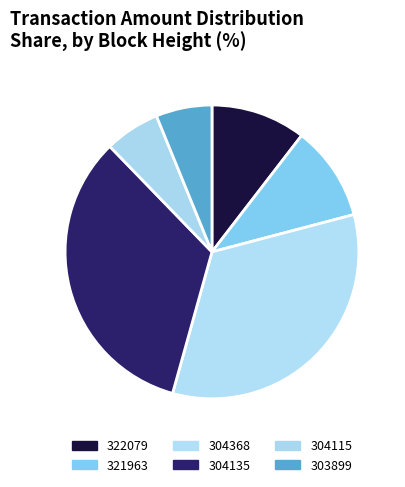

True or false: 304368 accounts for 45% of the total.

False